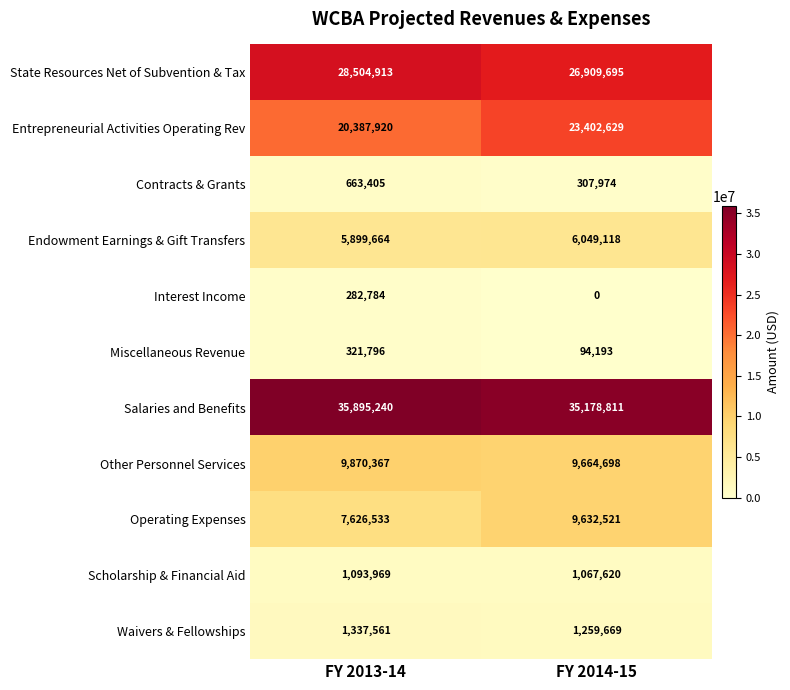

Reading left to right, transcribe all the data shown in this chart.

State Resources Net of Subvention & Tax: FY 2013-14=28504913	FY 2014-15=26909695
Entrepreneurial Activities Operating Rev: FY 2013-14=20387920	FY 2014-15=23402629
Contracts & Grants: FY 2013-14=663405	FY 2014-15=307974
Endowment Earnings & Gift Transfers: FY 2013-14=5899664	FY 2014-15=6049118
Interest Income: FY 2013-14=282784	FY 2014-15=0
Miscellaneous Revenue: FY 2013-14=321796	FY 2014-15=94193
Salaries and Benefits: FY 2013-14=35895240	FY 2014-15=35178811
Other Personnel Services: FY 2013-14=9870367	FY 2014-15=9664698
Operating Expenses: FY 2013-14=7626533	FY 2014-15=9632521
Scholarship & Financial Aid: FY 2013-14=1093969	FY 2014-15=1067620
Waivers & Fellowships: FY 2013-14=1337561	FY 2014-15=1259669